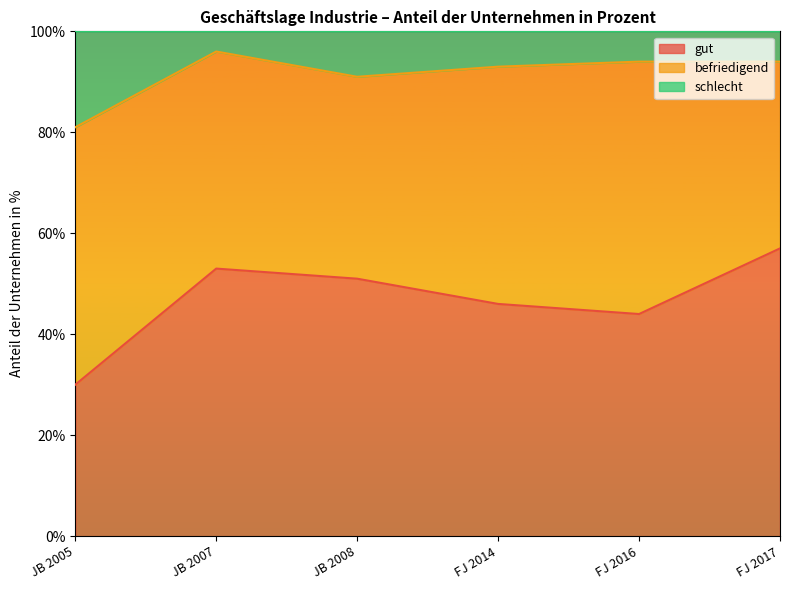

Is it true that gut equals 30 at JB 2005?

True